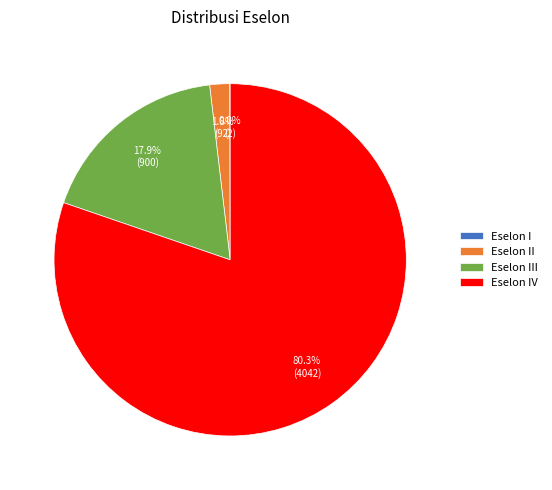

Is there any slice that represents more than half of the pie?

Yes